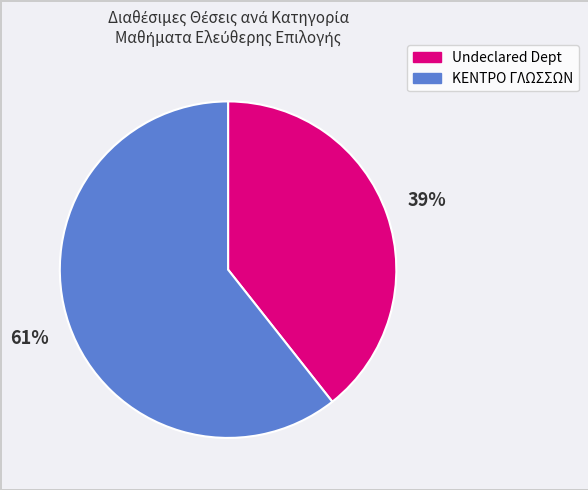

How many segments does this pie chart have?

2